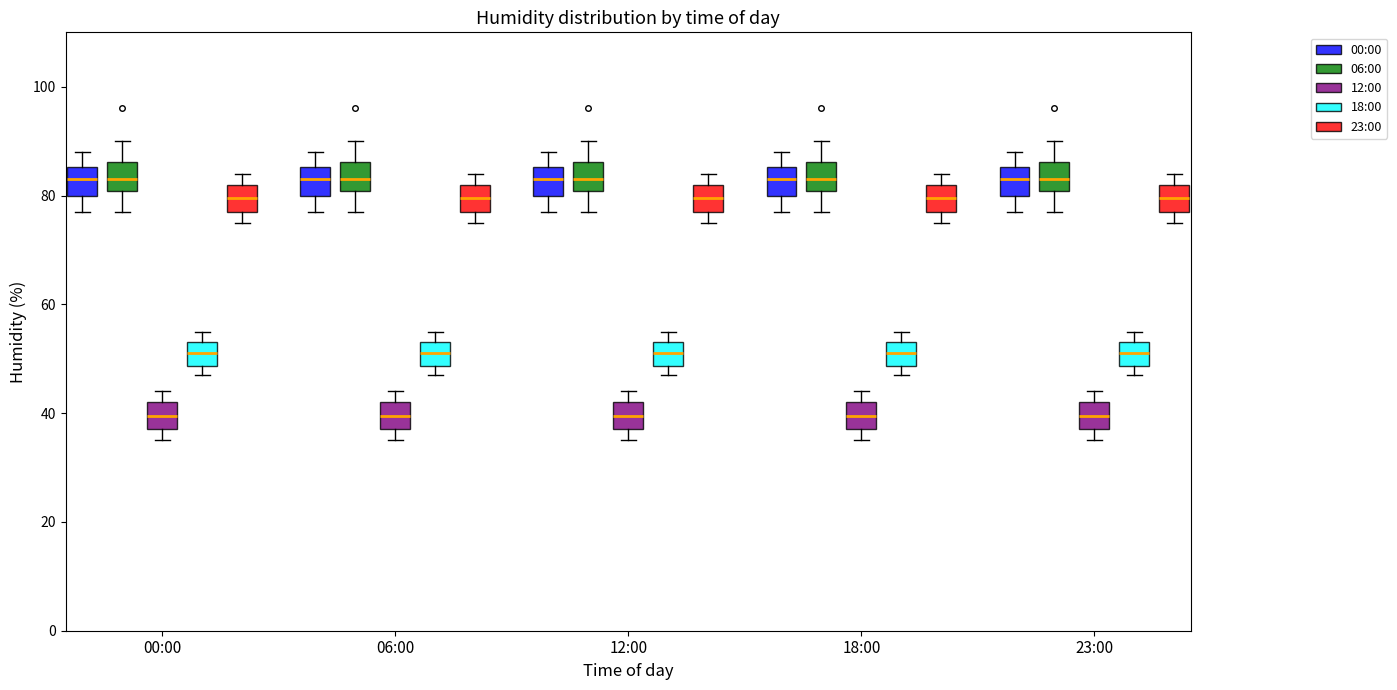

Reading left to right, read every box against the y-axis: the position of its median line, the range the box covers, and the ends of its whiskers. The values are not printed on the chart, so give them approximately, as read against the axis.

00:00 (00:00): median 84, box 80 to 86, whiskers 78 to 88
00:00 (06:00): median 84, box 80 to 86, whiskers 78 to 90
00:00 (12:00): median 40, box 38 to 42, whiskers 36 to 44
00:00 (18:00): median 52, box 48 to 54, whiskers 48 (just below the box's lower edge) to 56
00:00 (23:00): median 80, box 78 to 82, whiskers 76 to 84
06:00 (00:00): median 84, box 80 to 86, whiskers 78 to 88
06:00 (06:00): median 84, box 80 to 86, whiskers 78 to 90
06:00 (12:00): median 40, box 38 to 42, whiskers 36 to 44
06:00 (18:00): median 52, box 48 to 54, whiskers 48 (just below the box's lower edge) to 56
06:00 (23:00): median 80, box 78 to 82, whiskers 76 to 84
12:00 (00:00): median 84, box 80 to 86, whiskers 78 to 88
12:00 (06:00): median 84, box 80 to 86, whiskers 78 to 90
12:00 (12:00): median 40, box 38 to 42, whiskers 36 to 44
12:00 (18:00): median 52, box 48 to 54, whiskers 48 (just below the box's lower edge) to 56
12:00 (23:00): median 80, box 78 to 82, whiskers 76 to 84
18:00 (00:00): median 84, box 80 to 86, whiskers 78 to 88
18:00 (06:00): median 84, box 80 to 86, whiskers 78 to 90
18:00 (12:00): median 40, box 38 to 42, whiskers 36 to 44
18:00 (18:00): median 52, box 48 to 54, whiskers 48 (just below the box's lower edge) to 56
18:00 (23:00): median 80, box 78 to 82, whiskers 76 to 84
23:00 (00:00): median 84, box 80 to 86, whiskers 78 to 88
23:00 (06:00): median 84, box 80 to 86, whiskers 78 to 90
23:00 (12:00): median 40, box 38 to 42, whiskers 36 to 44
23:00 (18:00): median 52, box 48 to 54, whiskers 48 (just below the box's lower edge) to 56
23:00 (23:00): median 80, box 78 to 82, whiskers 76 to 84